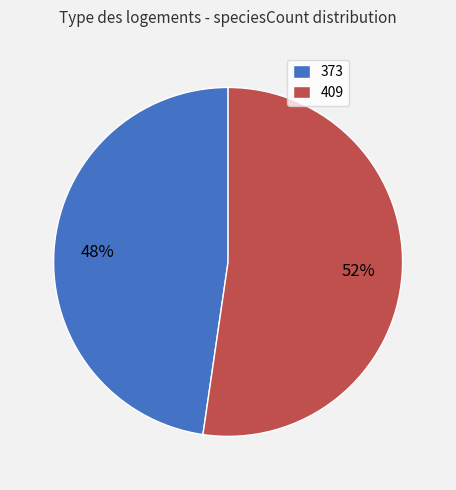

To the nearest percent, what percentage of the pie is 373?

48%